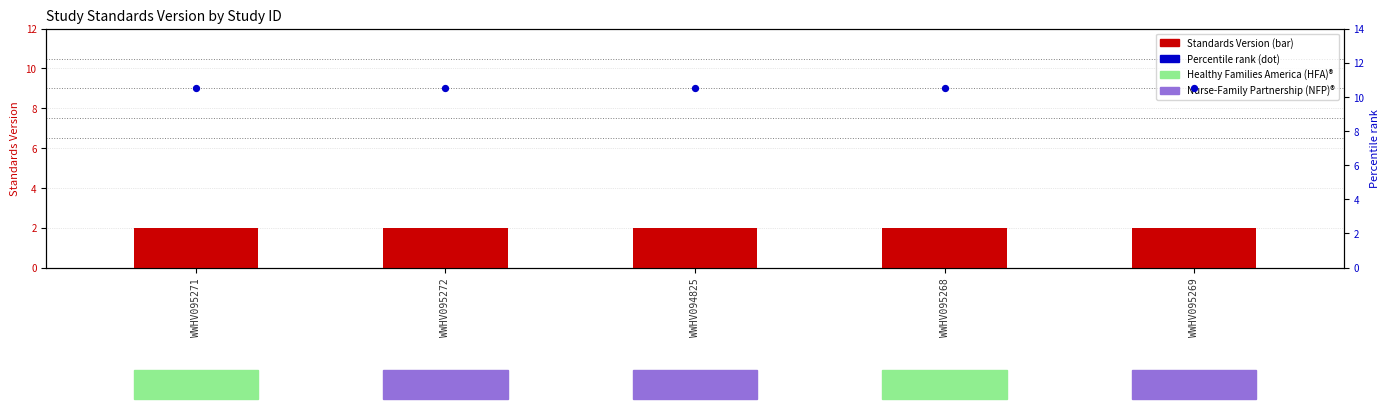

Which series reaches the maximum Y coordinate?

Percentile rank within sample